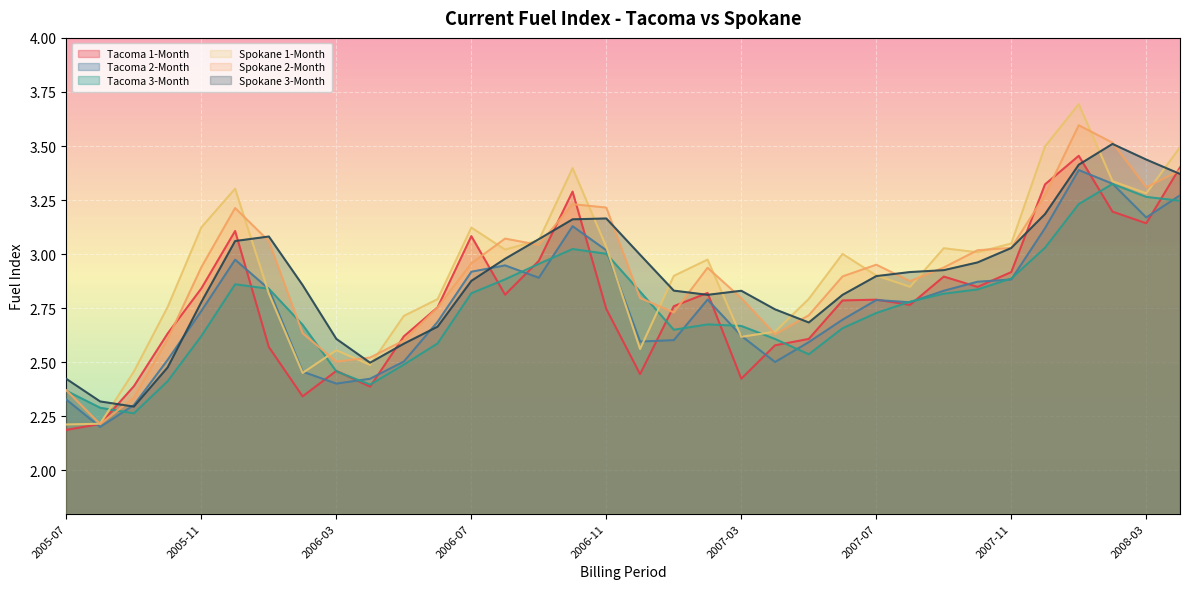

What is the difference between the maximum and minimum values in the Tacoma 3-Month series?

1.1